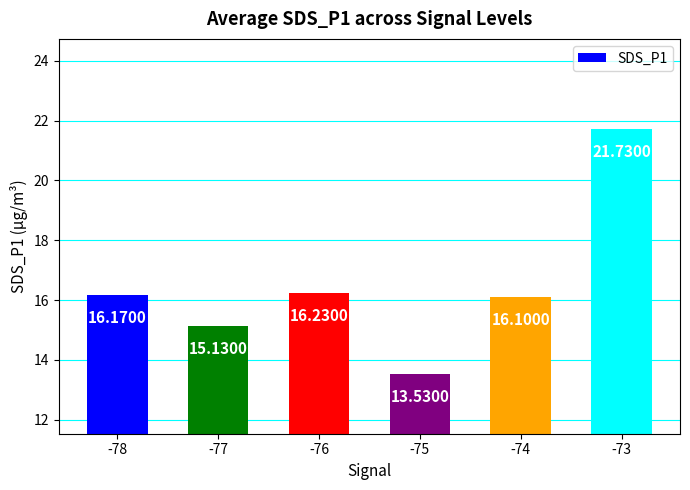

What value does the data have at -76?

16.2